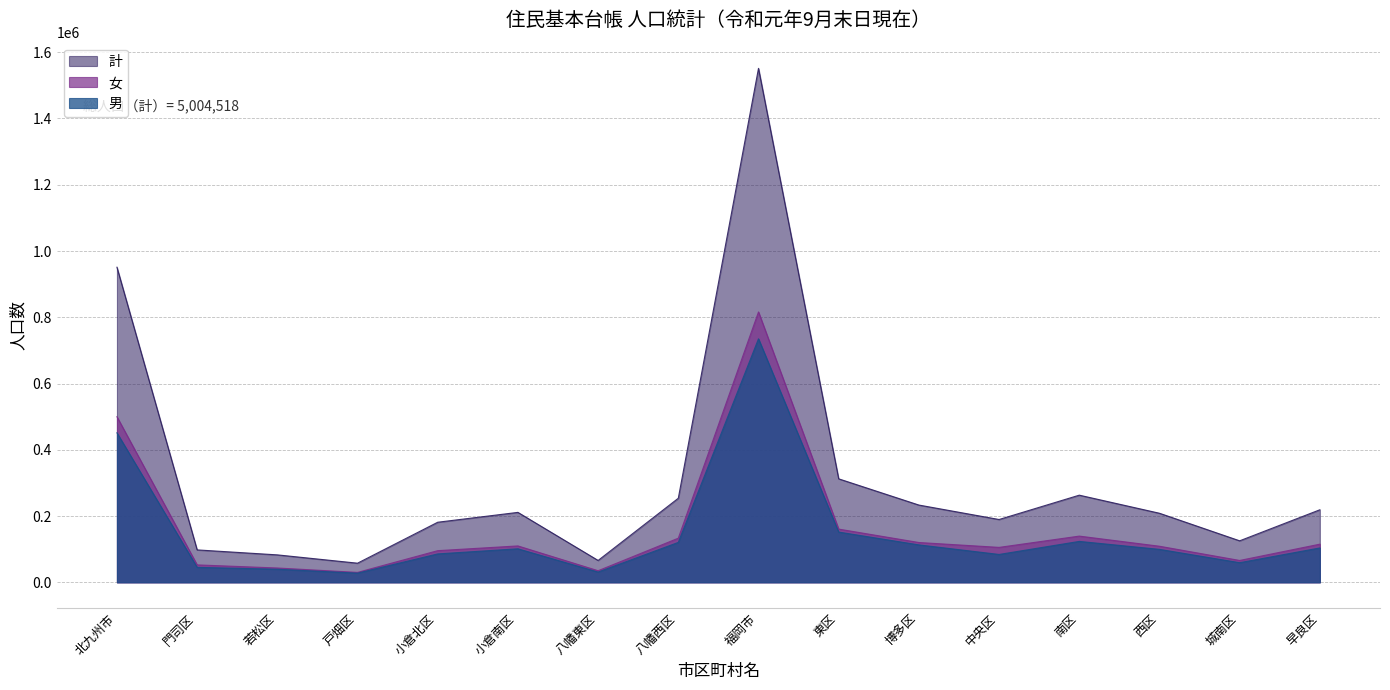

Reading right to left, extract all data points from this chart.

男: 早良区=103792	城南区=59291	西区=99534	南区=123539	中央区=84159	博多区=113036	東区=151716	福岡市=735067	八幡西区=120571	八幡東区=31021	小倉南区=101242	小倉北区=85799	戸畑区=27802	若松区=39589	門司区=45224	北九州市=451248
女: 早良区=115196	城南区=66042	西区=108979	南区=139548	中央区=105492	博多区=120216	東区=160672	福岡市=816145	八幡西区=133260	八幡東区=35044	小倉南区=109902	小倉北区=95605	戸畑区=30011	若松区=43297	門司区=52680	北九州市=499799
計: 早良区=218988	城南区=125333	西区=208513	南区=263087	中央区=189651	博多区=233252	東区=312388	福岡市=1551212	八幡西区=253831	八幡東区=66065	小倉南区=211144	小倉北区=181404	戸畑区=57813	若松区=82886	門司区=97904	北九州市=951047